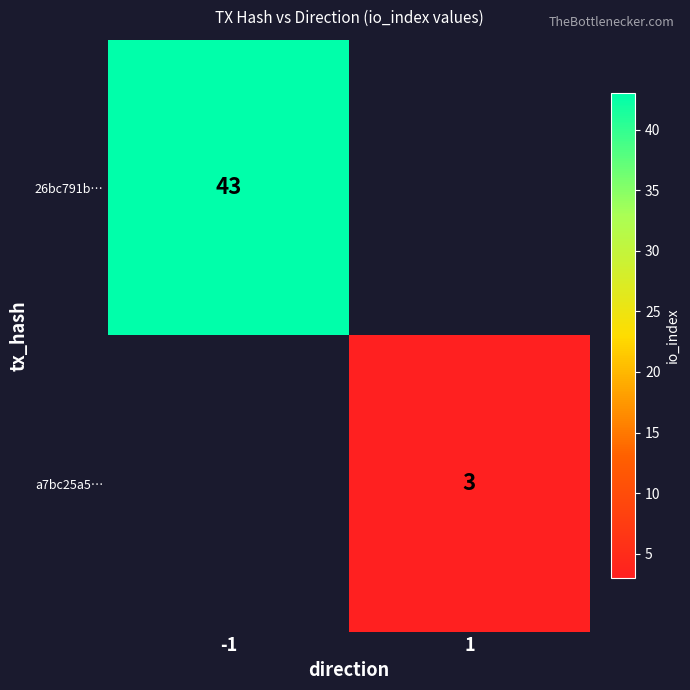

The 26bc791b… series shows 22 at -1. True or false?

False